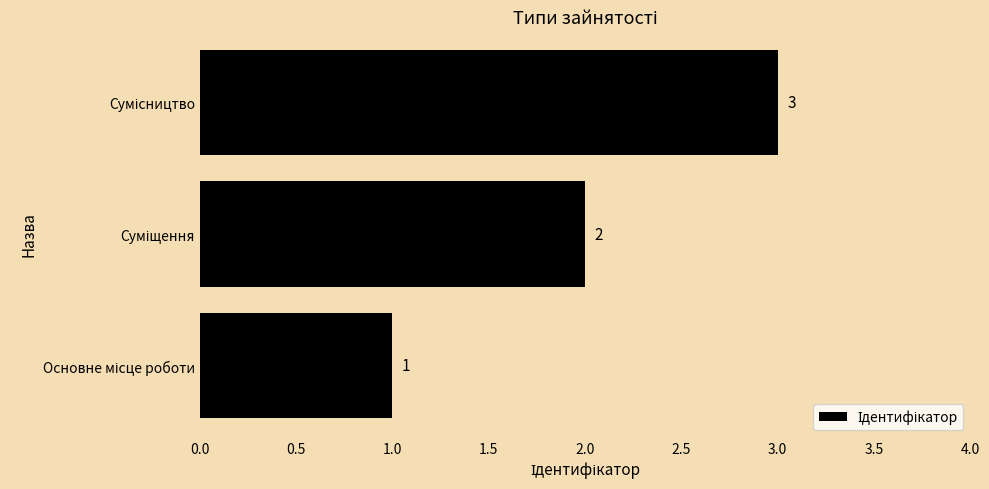

What is the sum of all values?

6